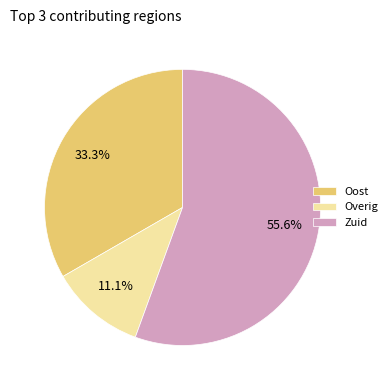

To the nearest percent, what percentage of the pie is Oost?

33%